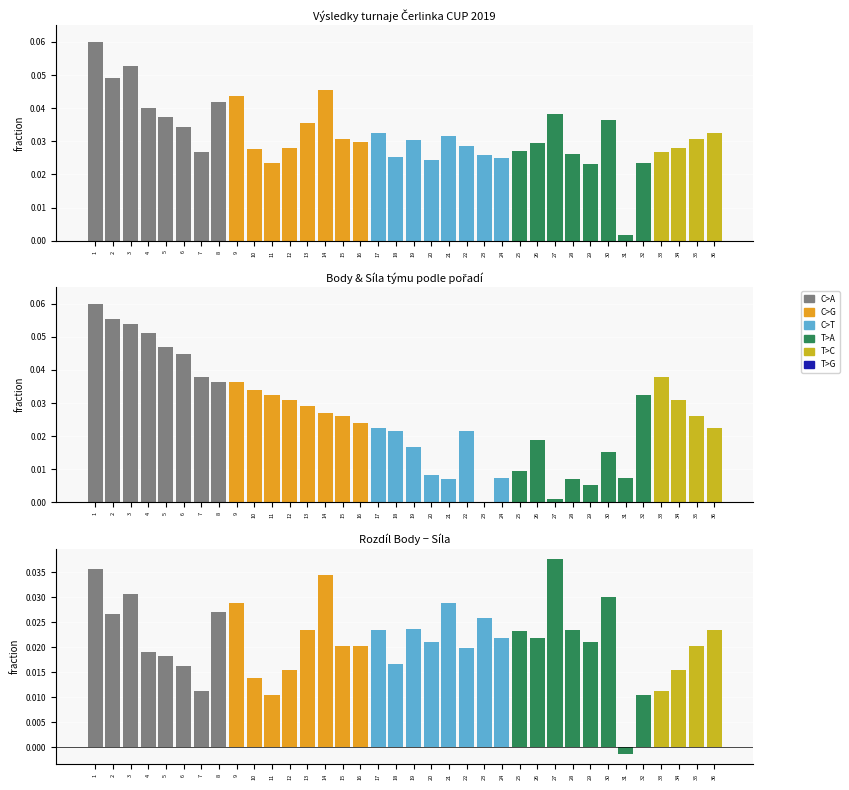

Reading left to right, what are all the values shown in this chart?

Body: 1=0.1	2=0.0	3=0.1	4=0.0	5=0.0	6=0.0	7=0.0	8=0.0	9=0.0	10=0.0	11=0.0	12=0.0	13=0.0	14=0.0	15=0.0	16=0.0	17=0.0	18=0.0	19=0.0	20=0.0	21=0.0	22=0.0	23=0.0	24=0.0	25=0.0	26=0.0	27=0.0	28=0.0	29=0.0	30=0.0	31=0.0	32=0.0	33=0.0	34=0.0	35=0.0	36=0.0
Síla týmu: 1=0.1	2=0.1	3=0.1	4=0.1	5=0.0	6=0.0	7=0.0	8=0.0	9=0.0	10=0.0	11=0.0	12=0.0	13=0.0	14=0.0	15=0.0	16=0.0	17=0.0	18=0.0	19=0.0	20=0.0	21=0.0	22=0.0	23=0.0	24=0.0	25=0.0	26=0.0	27=0.0	28=0.0	29=0.0	30=0.0	31=0.0	32=0.0	33=0.0	34=0.0	35=0.0	36=0.0
Rozdíl: 1=0.0	2=0.0	3=0.0	4=0.0	5=0.0	6=0.0	7=0.0	8=0.0	9=0.0	10=0.0	11=0.0	12=0.0	13=0.0	14=0.0	15=0.0	16=0.0	17=0.0	18=0.0	19=0.0	20=0.0	21=0.0	22=0.0	23=0.0	24=0.0	25=0.0	26=0.0	27=0.0	28=0.0	29=0.0	30=0.0	31=-0.0	32=0.0	33=0.0	34=0.0	35=0.0	36=0.0